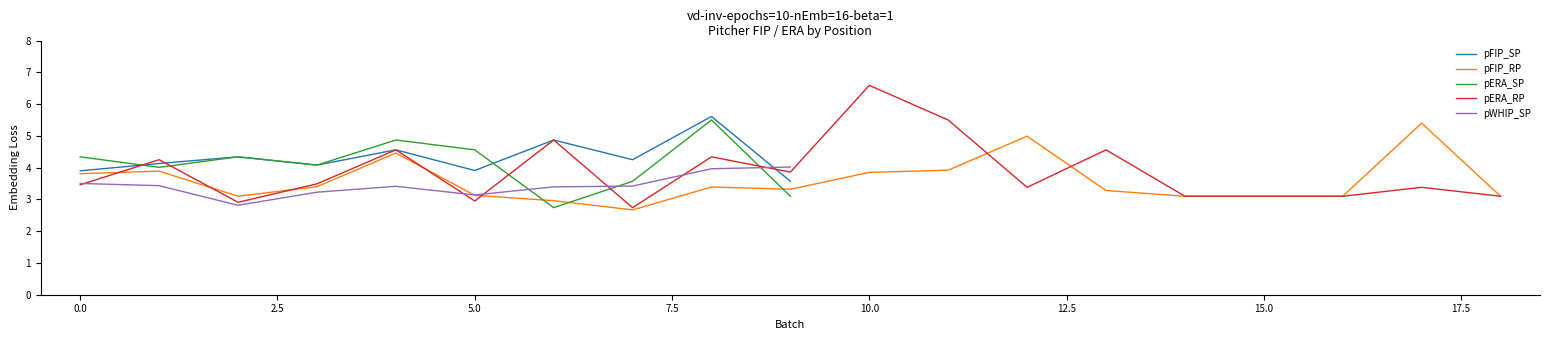

The value of pERA_RP at 0.0 is 4.7. True or false?

False